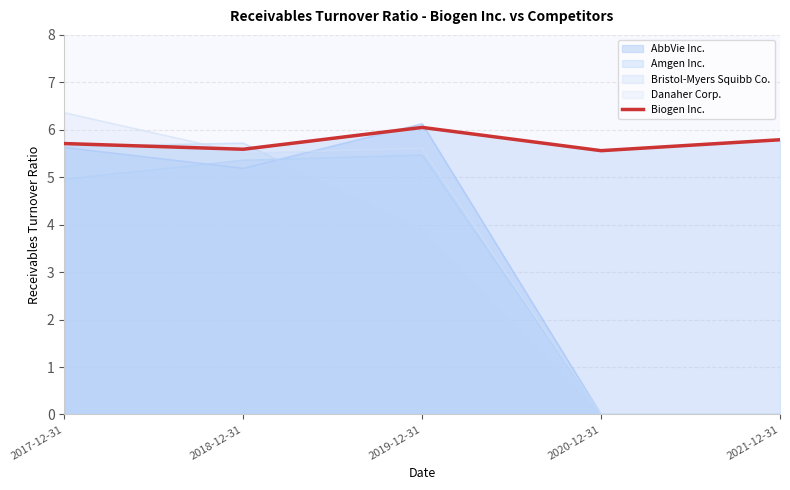

At which category does the chart reach its minimum across all series?

2020-12-31